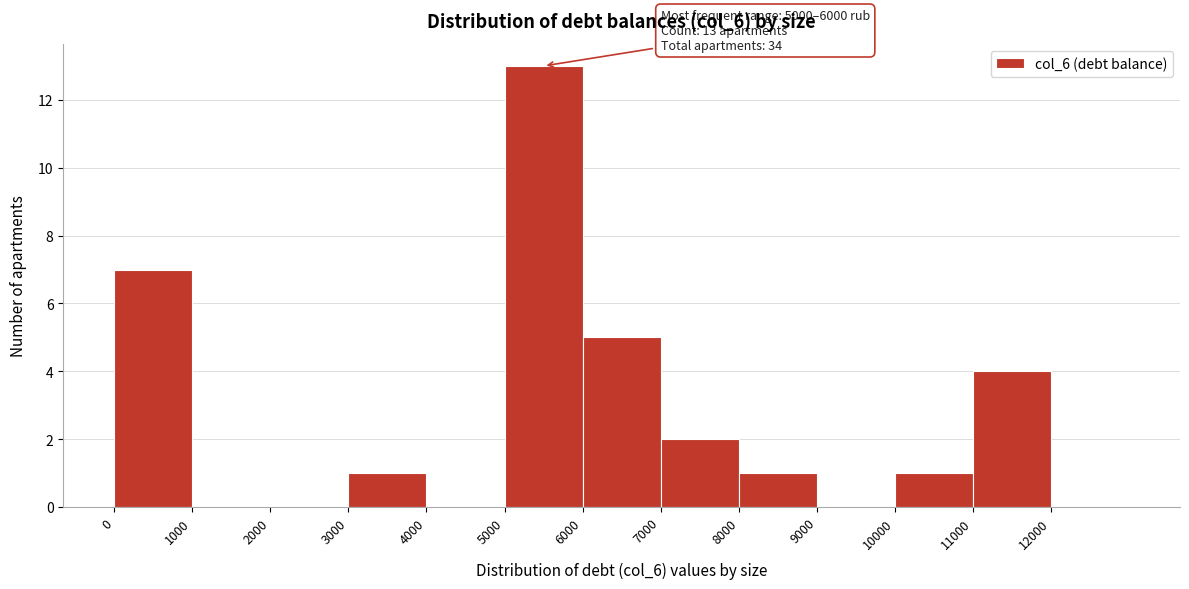

Over which range of the x-axis is the bar tallest?

5000 to 6000